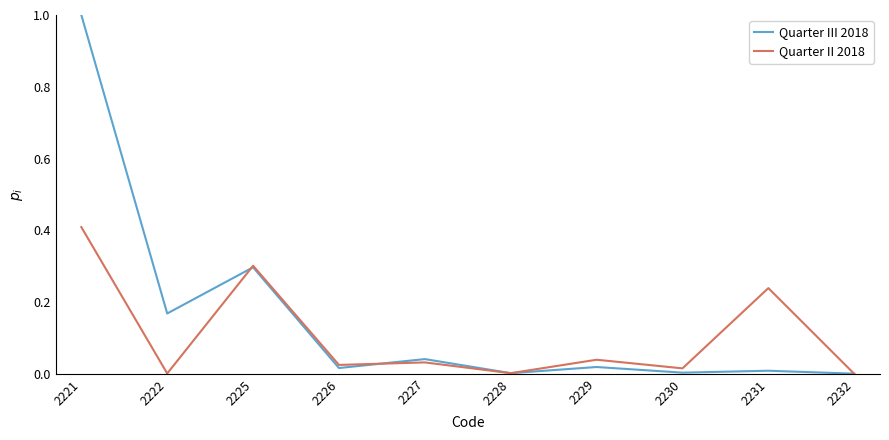

Rank the series by their maximum value, from lowest to highest.

Quarter II 2018, Quarter III 2018